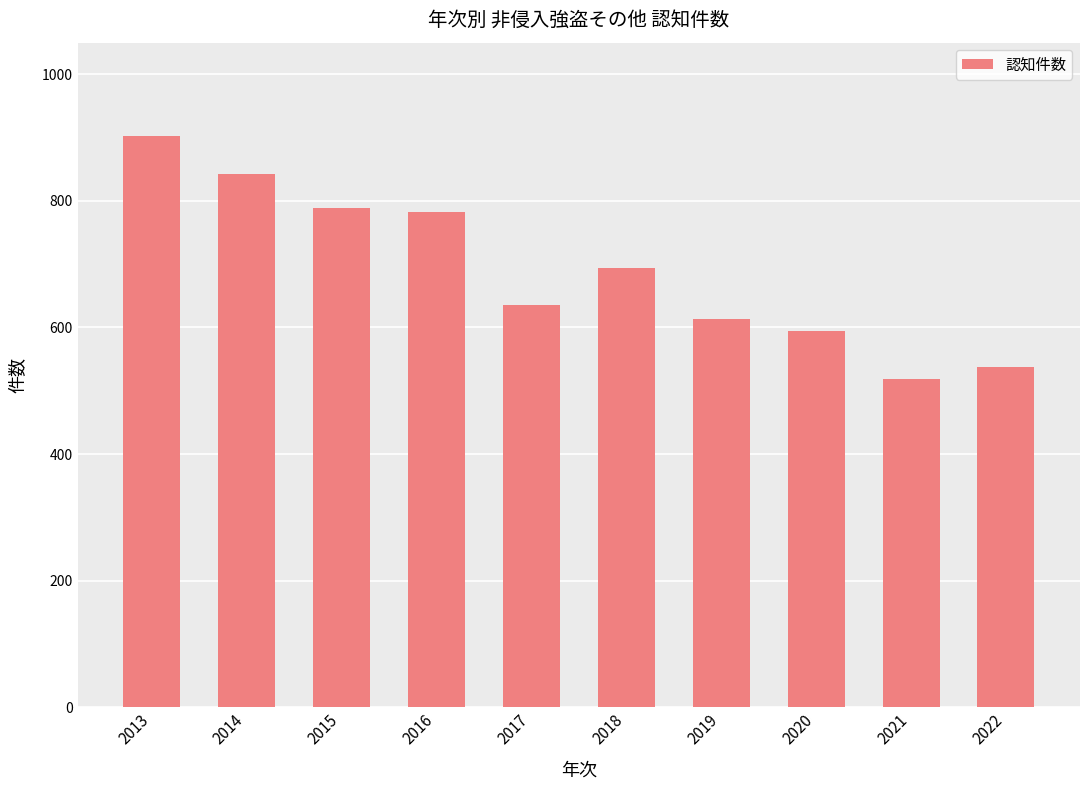

What is the difference between the values at 2021 and 2014?

325